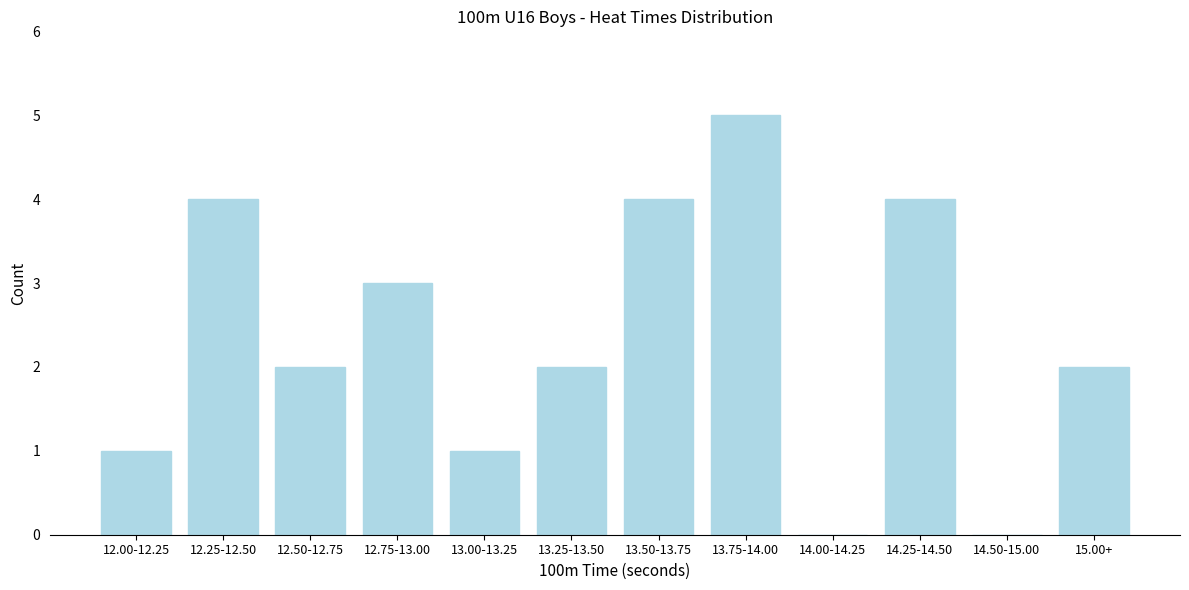

Reading left to right, transcribe all the data shown in this chart.

12.00-12.25=1	12.25-12.50=4	12.50-12.75=2	12.75-13.00=3	13.00-13.25=1	13.25-13.50=2	13.50-13.75=4	13.75-14.00=5	14.00-14.25=0	14.25-14.50=4	14.50-15.00=0	15.00+=2